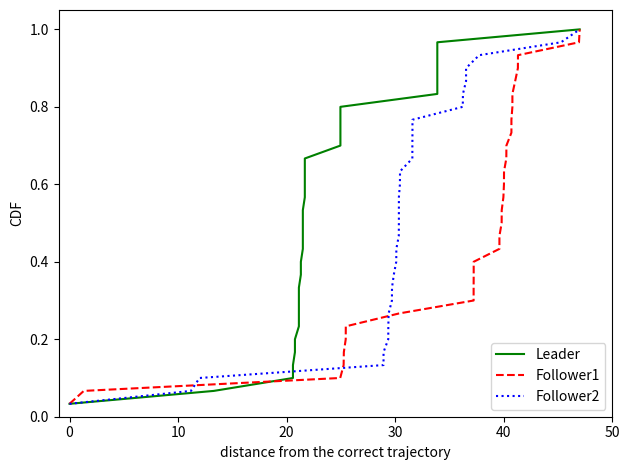

Reading right to left, extract all data points from this chart.

Leader: 1.0	1.0	0.9	0.9	0.9	0.8	0.8	0.8	0.7	0.7	0.7	0.6	0.6	0.6	0.5	0.5	0.5	0.4	0.4	0.4	0.3	0.3	0.3	0.2	0.2	0.2	0.1	0.1	0.1	0.0
Follower1: 1.0	1.0	0.9	0.9	0.9	0.8	0.8	0.8	0.7	0.7	0.7	0.6	0.6	0.6	0.5	0.5	0.5	0.4	0.4	0.4	0.3	0.3	0.3	0.2	0.2	0.2	0.1	0.1	0.1	0.0
Follower2: 1.0	1.0	0.9	0.9	0.9	0.8	0.8	0.8	0.7	0.7	0.7	0.6	0.6	0.6	0.5	0.5	0.5	0.4	0.4	0.4	0.3	0.3	0.3	0.2	0.2	0.2	0.1	0.1	0.1	0.0